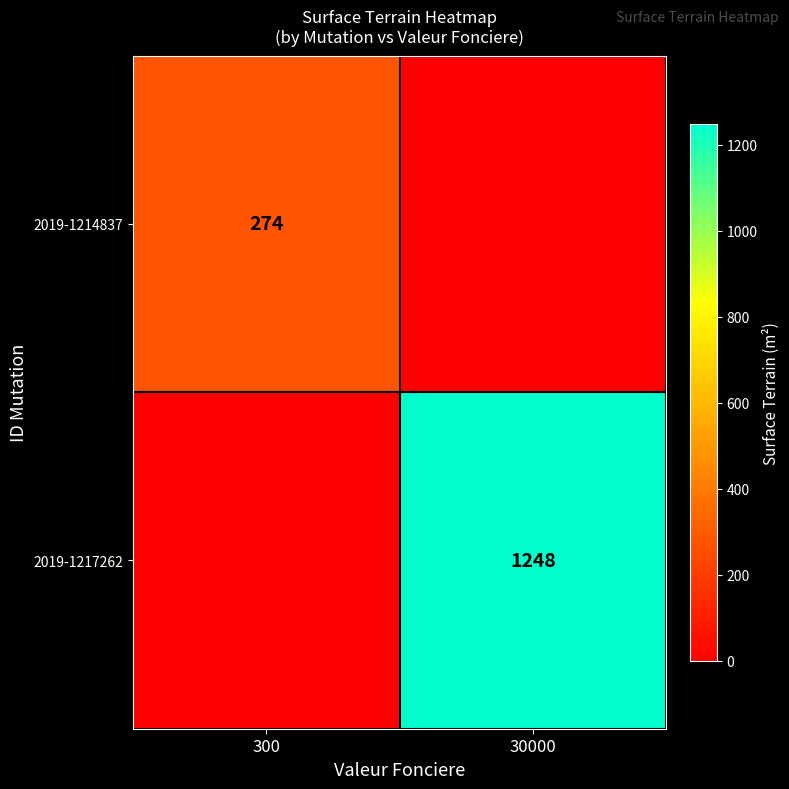

Is it true that 2019-1217262 equals 1248 at 30000?

True